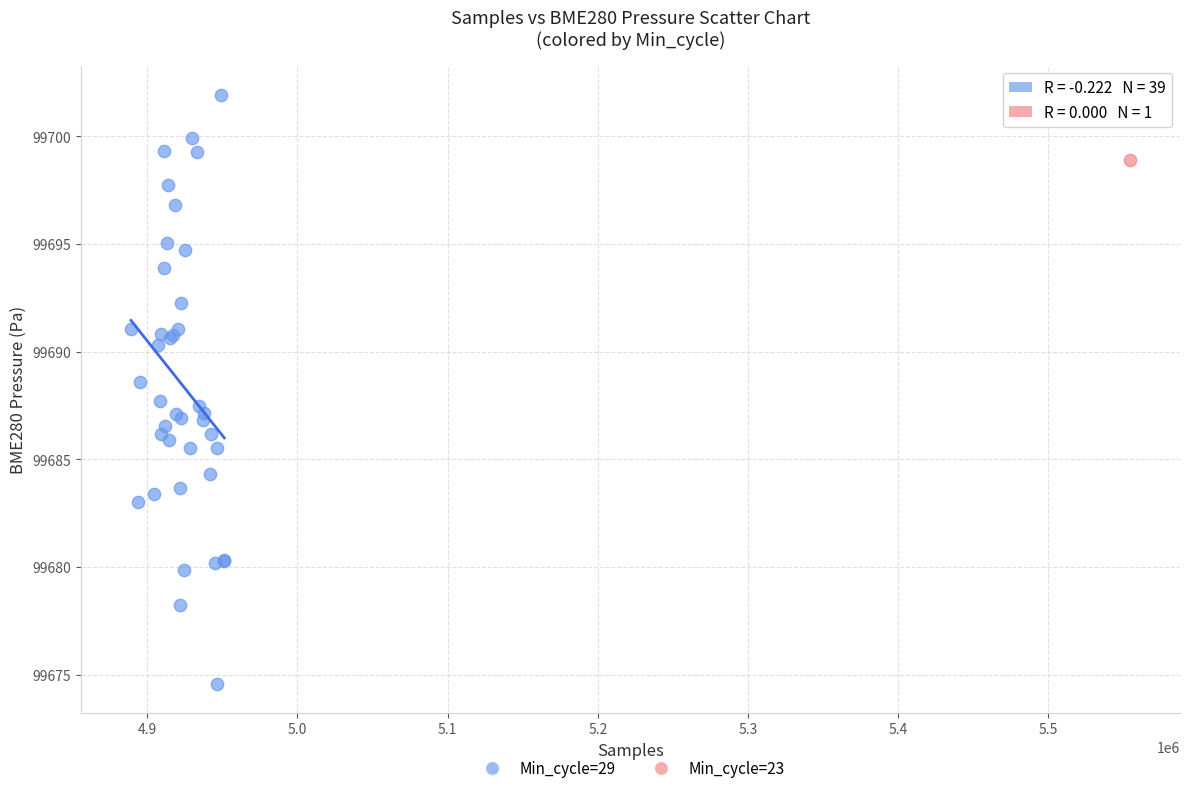

What are all the series names shown in the legend?

Min_cycle=29, Min_cycle=23